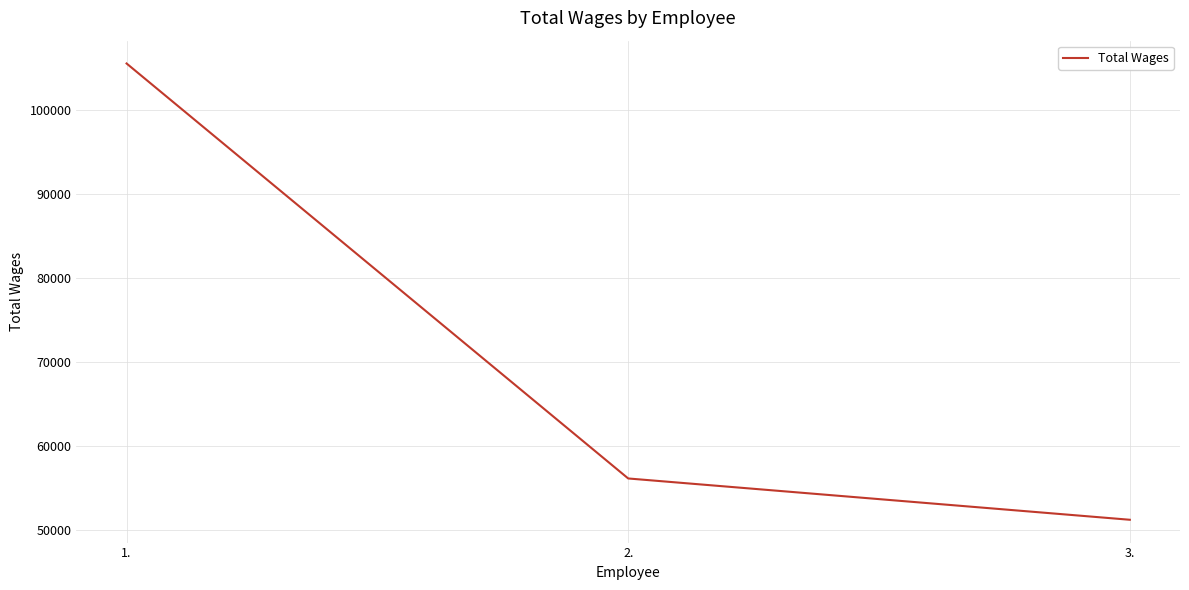

Reading left to right, list all the values displayed in this chart.

105553	56109	51188